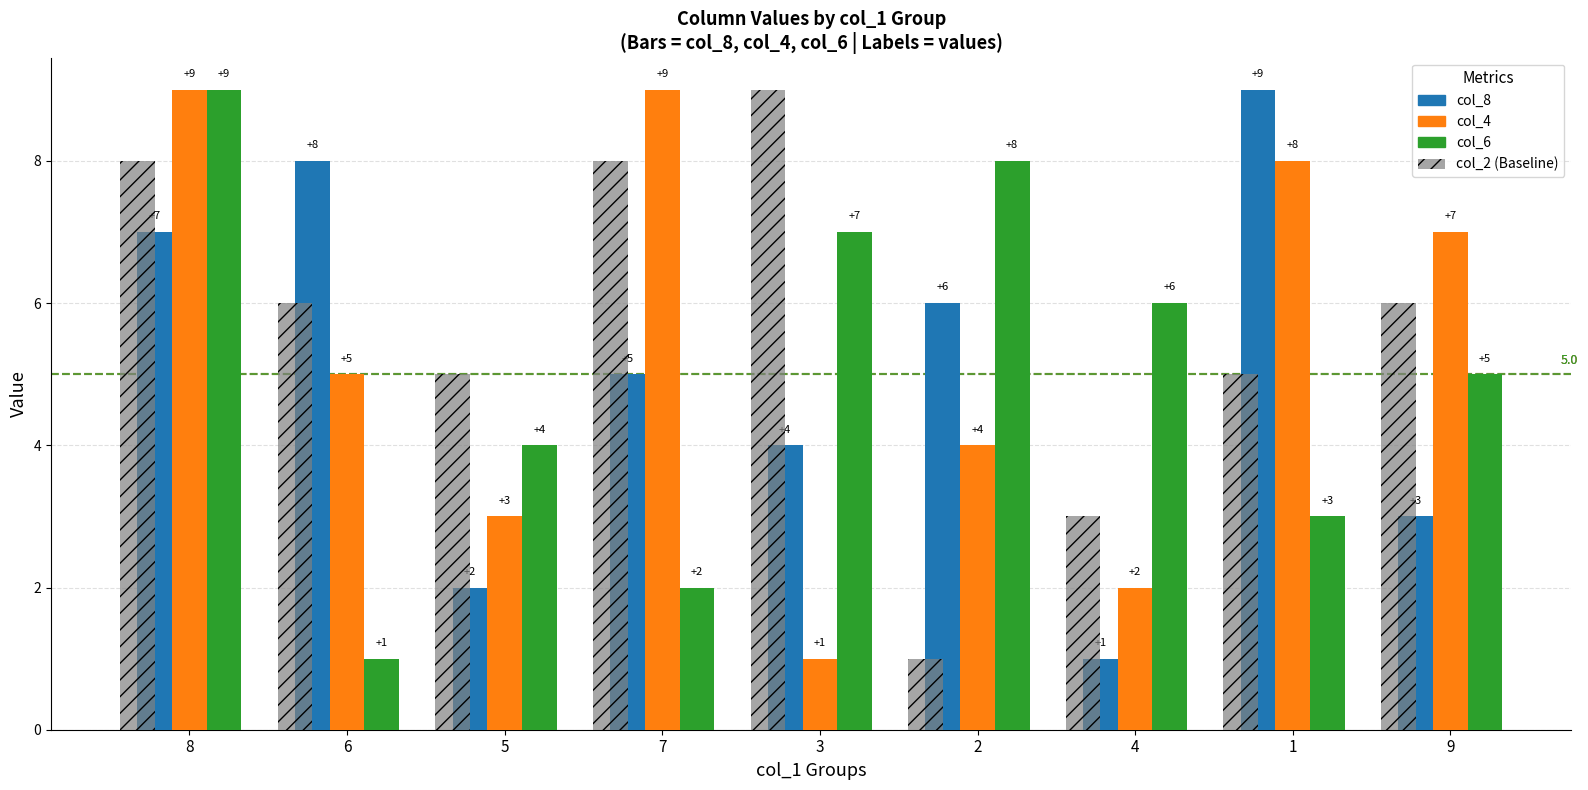

Is it true that col_2 (Baseline) equals 8 at 7?

True